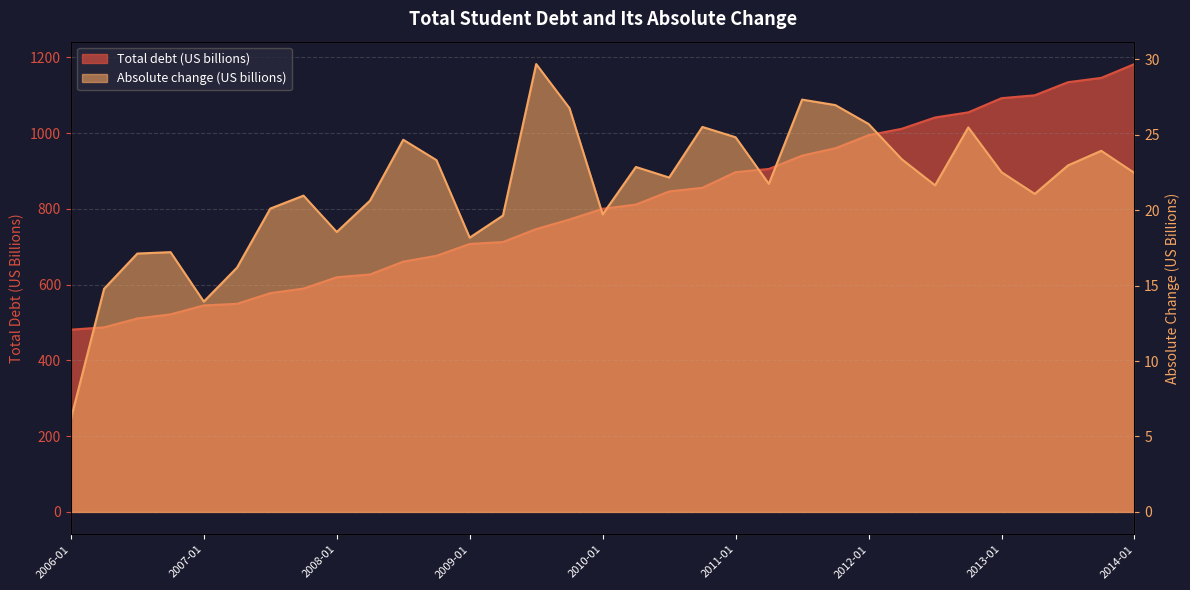

What is the label of the 31st point from the right?

2006-07-01